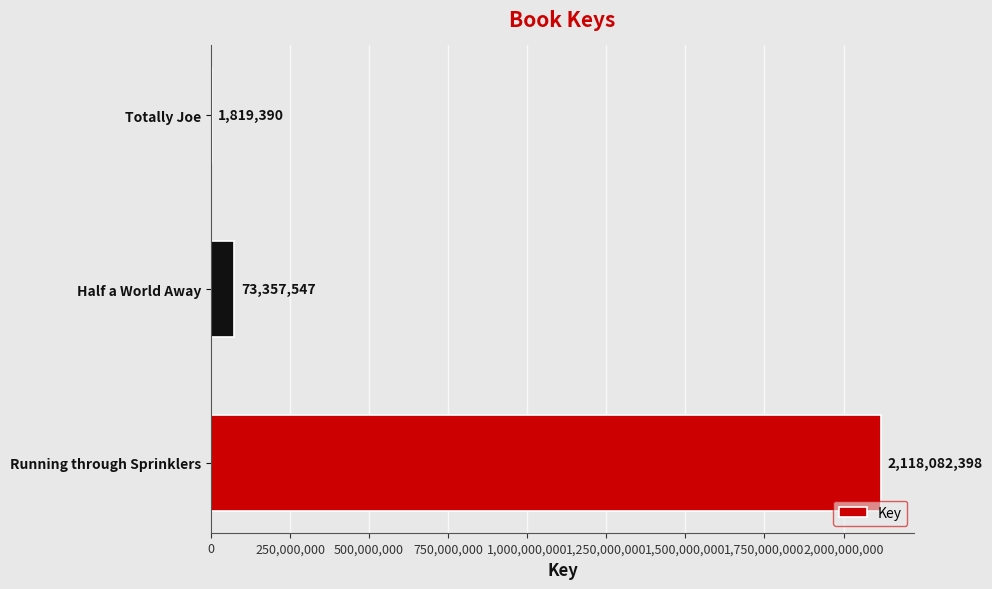

Between Totally Joe and Running through Sprinklers, which is larger?

Running through Sprinklers